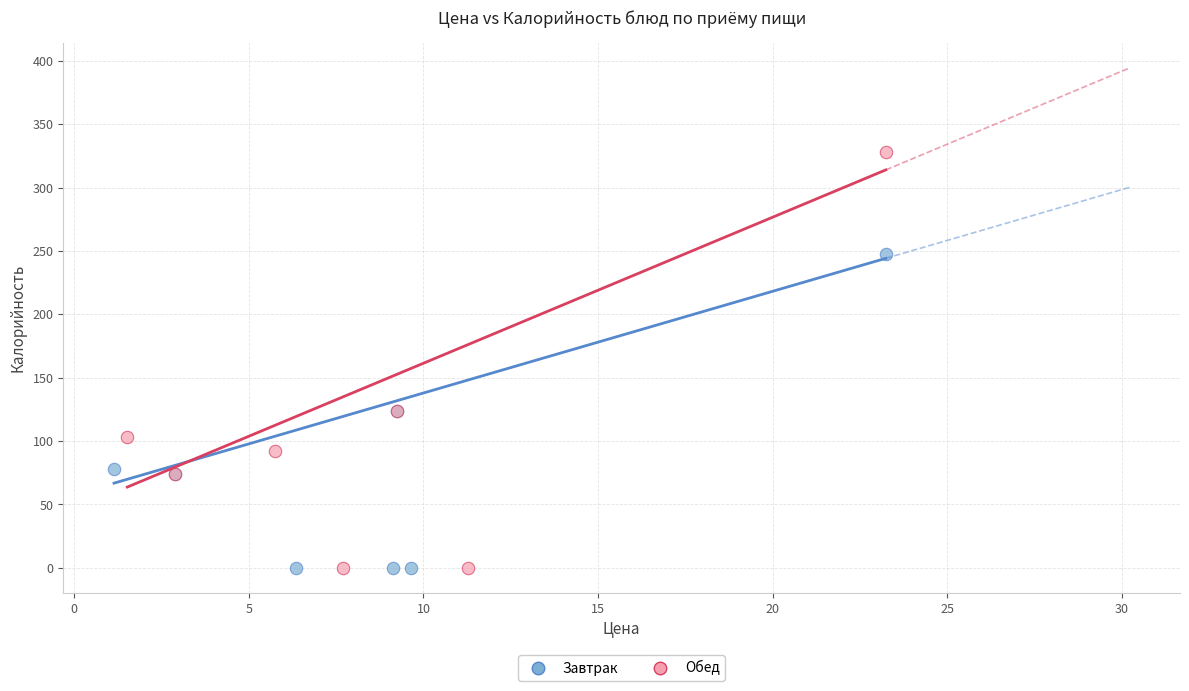

Which series has the largest Y range (max minus min)?

Обед